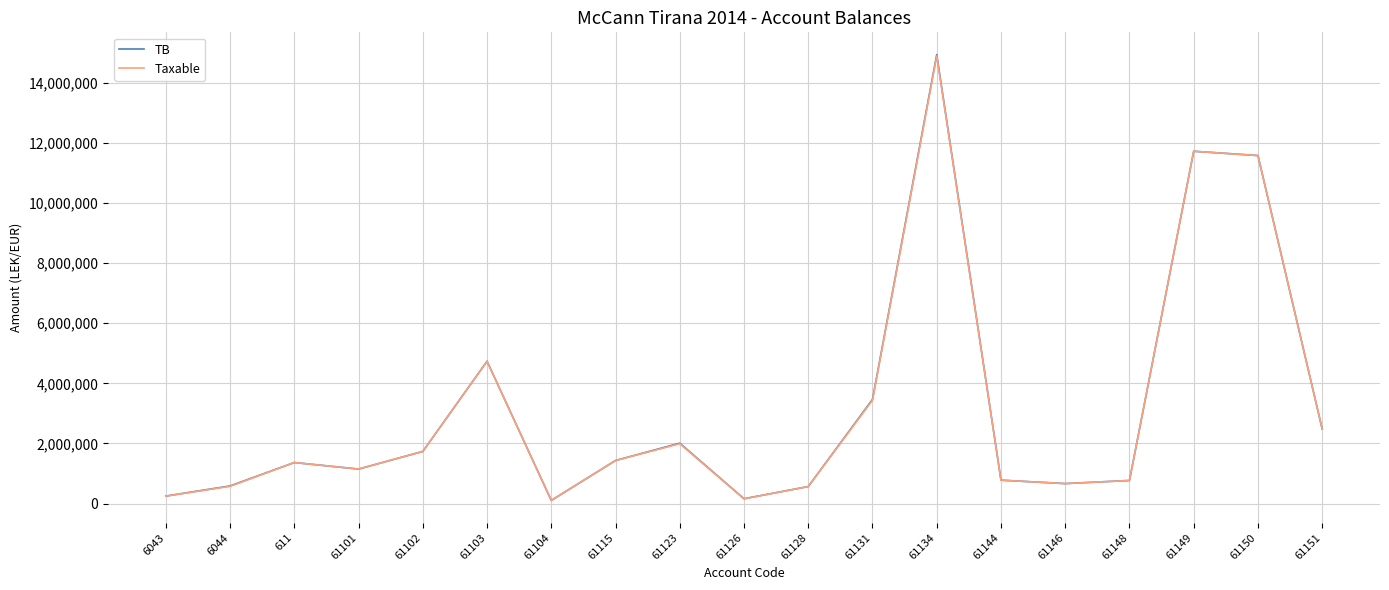

At which label does TB first exceed 1366068?

611